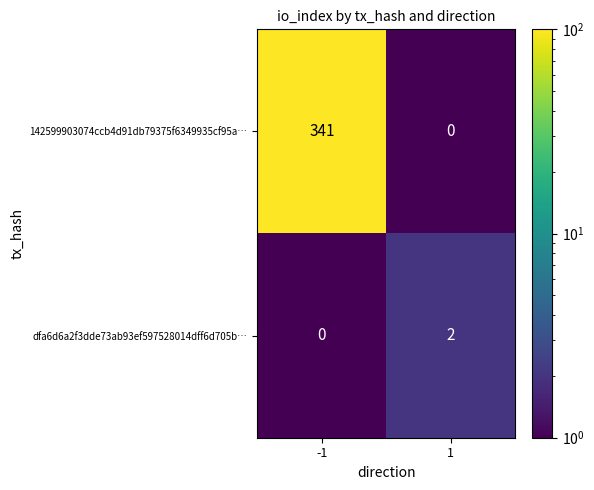

Reading left to right, transcribe all the data shown in this chart.

142599903074ccb4d91db79375f6349935cf95a…: 341	0
dfa6d6a2f3dde73ab93ef597528014dff6d705b…: 0	2